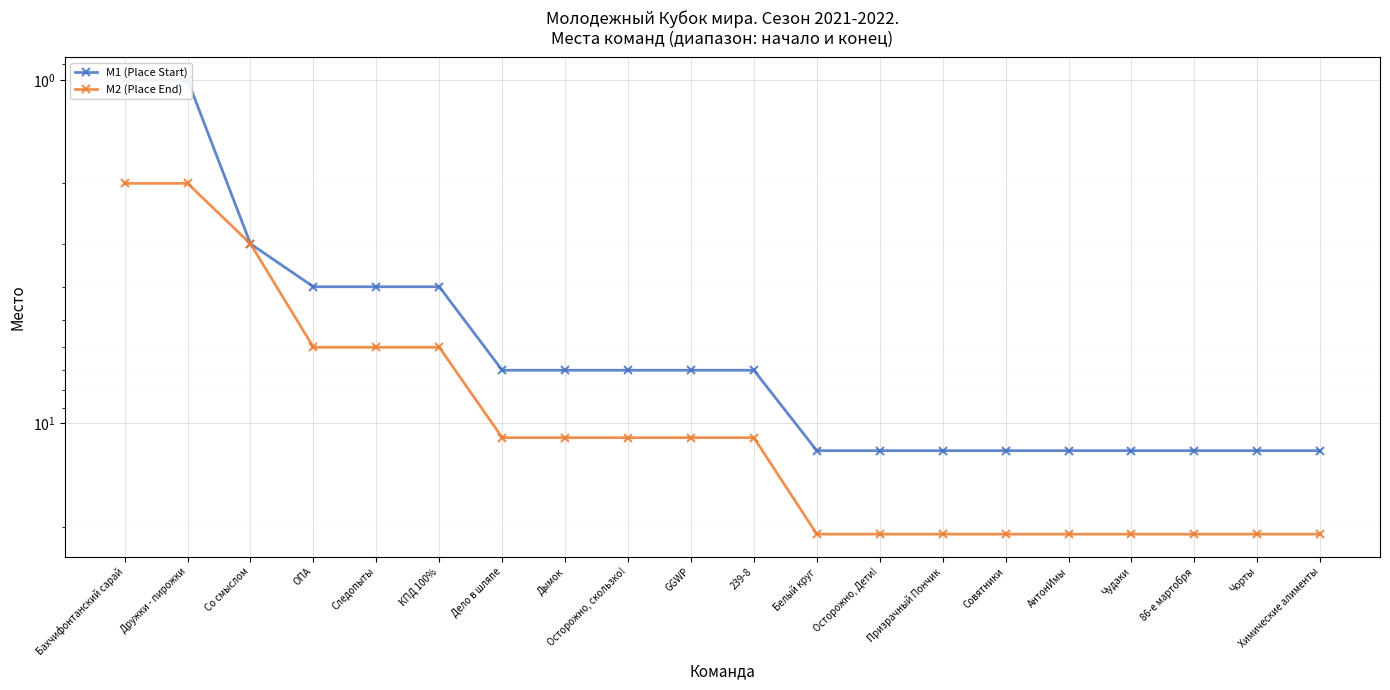

Which series changed the most between ОПА and Дымок?

M2 (Place End)